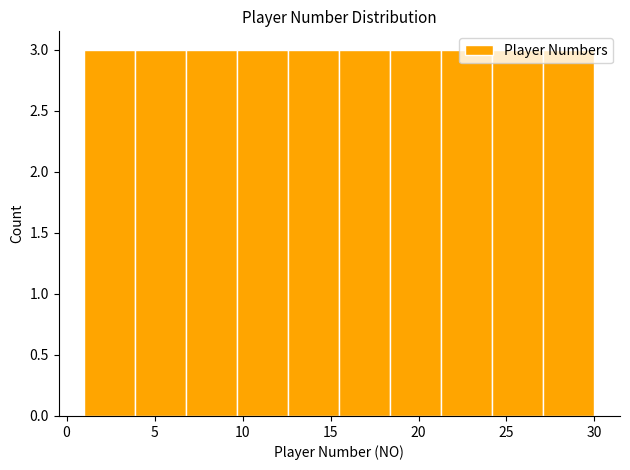

Reading left to right, list every bar in this chart as the range it spans on the x-axis followed by its height. Neither the bar edges nor the heights are printed on the chart, so give them approximately, as read against the axes.

1.0 to 3.9: 3
3.9 to 6.8: 3
6.8 to 9.7: 3
9.7 to 12.6: 3
12.6 to 15.5: 3
15.5 to 18.4: 3
18.4 to 21.3: 3
21.3 to 24.2: 3
24.2 to 27.1: 3
27.1 to 30.0: 3